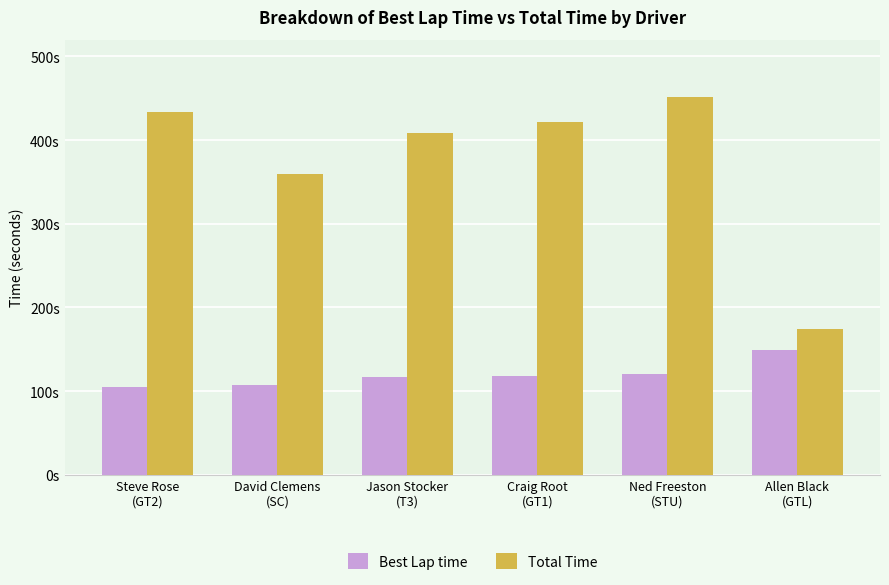

What is the label of the 6th bar from the right?

Steve Rose
(GT2)